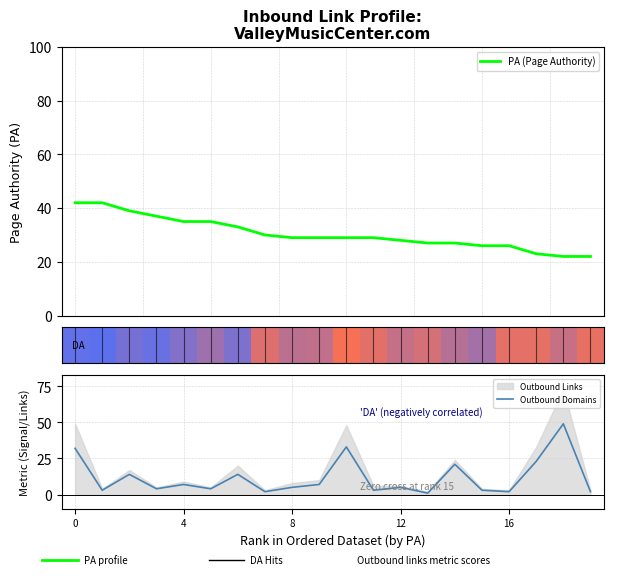

The value of Outbound Domains at 8 is 8. True or false?

False